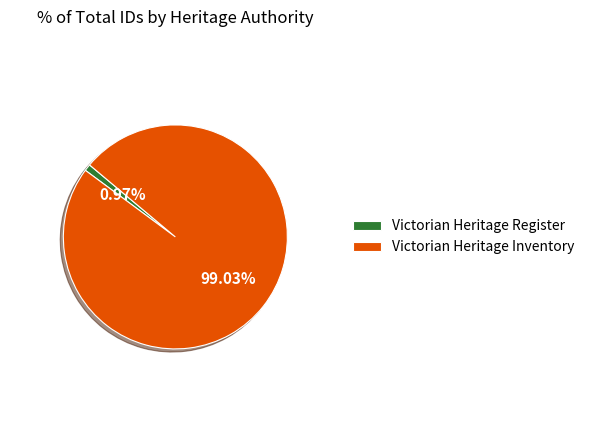

Approximately how many times larger is the value at Victorian Heritage Inventory compared to Victorian Heritage Register?

101.7